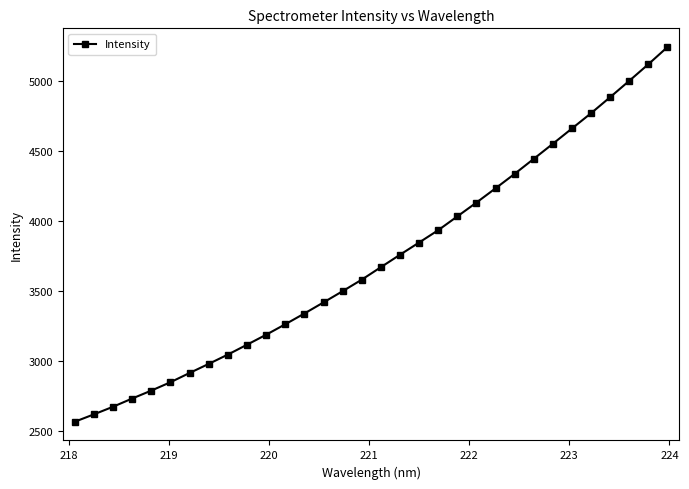

What is the maximum value shown in the chart?

5239.8